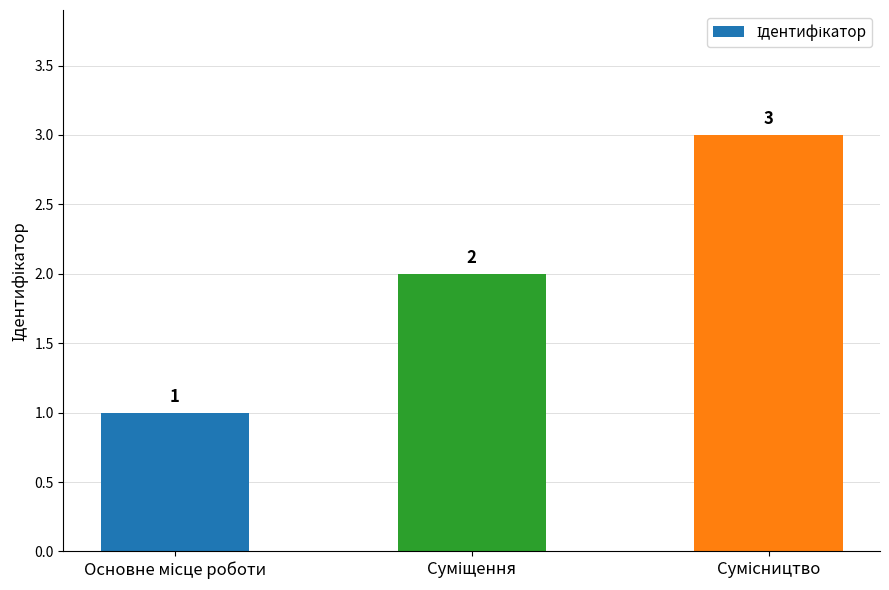

What is the greatest value displayed?

3